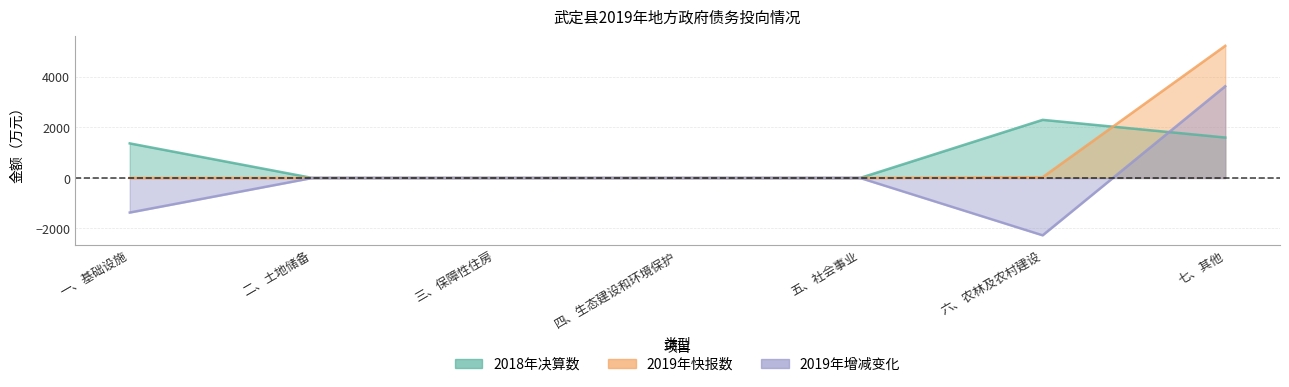

Which series has the largest total across all categories?

2018年决算数